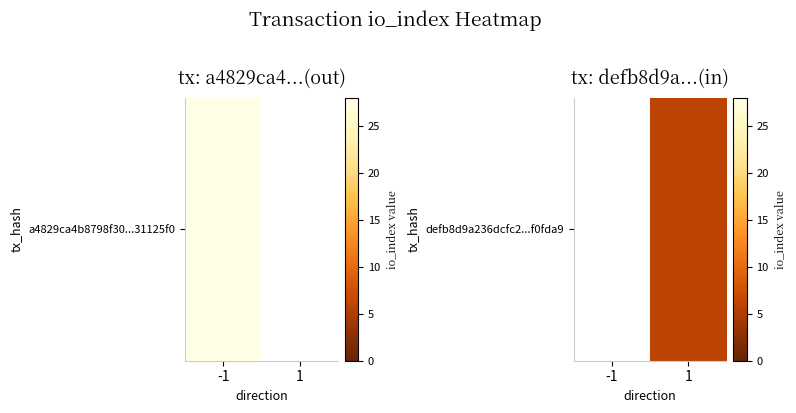

How many data points does each series have?

2